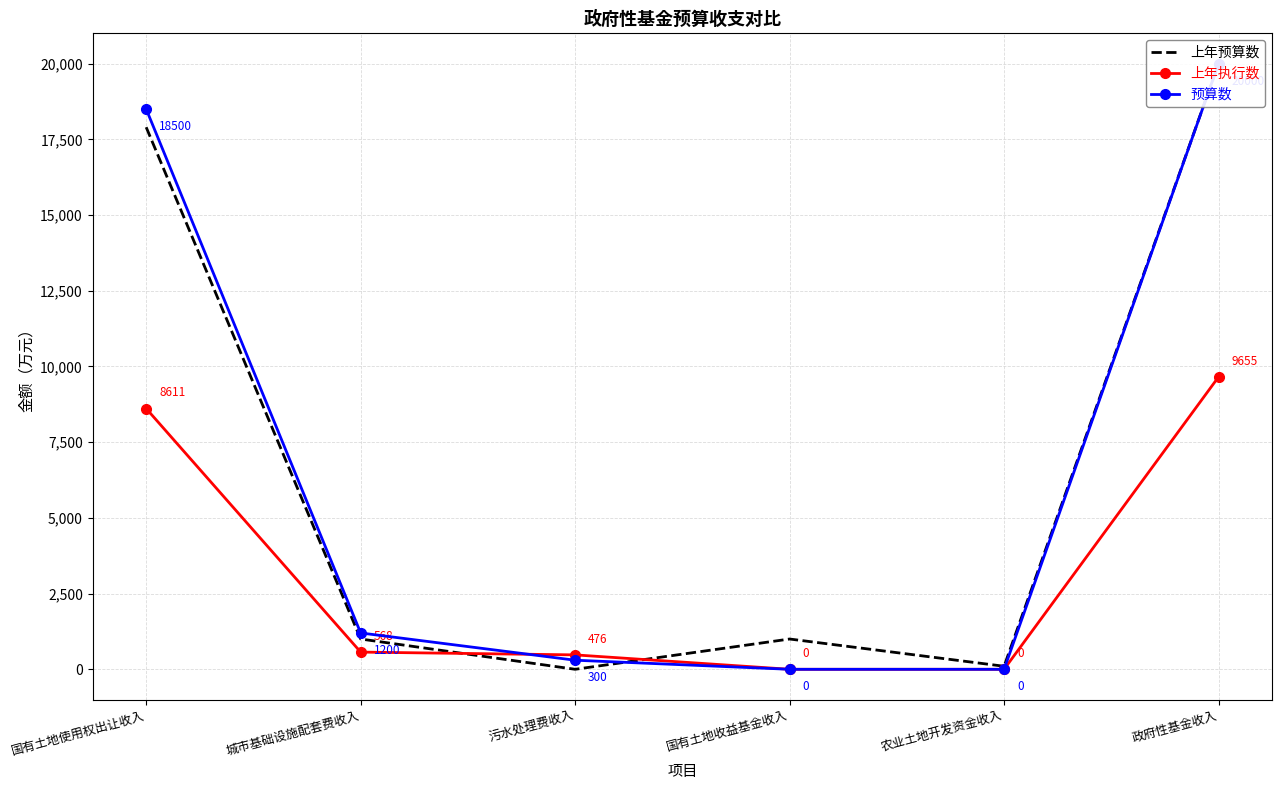

What is the total value across all series at 国有土地使用权出让收入?

45011